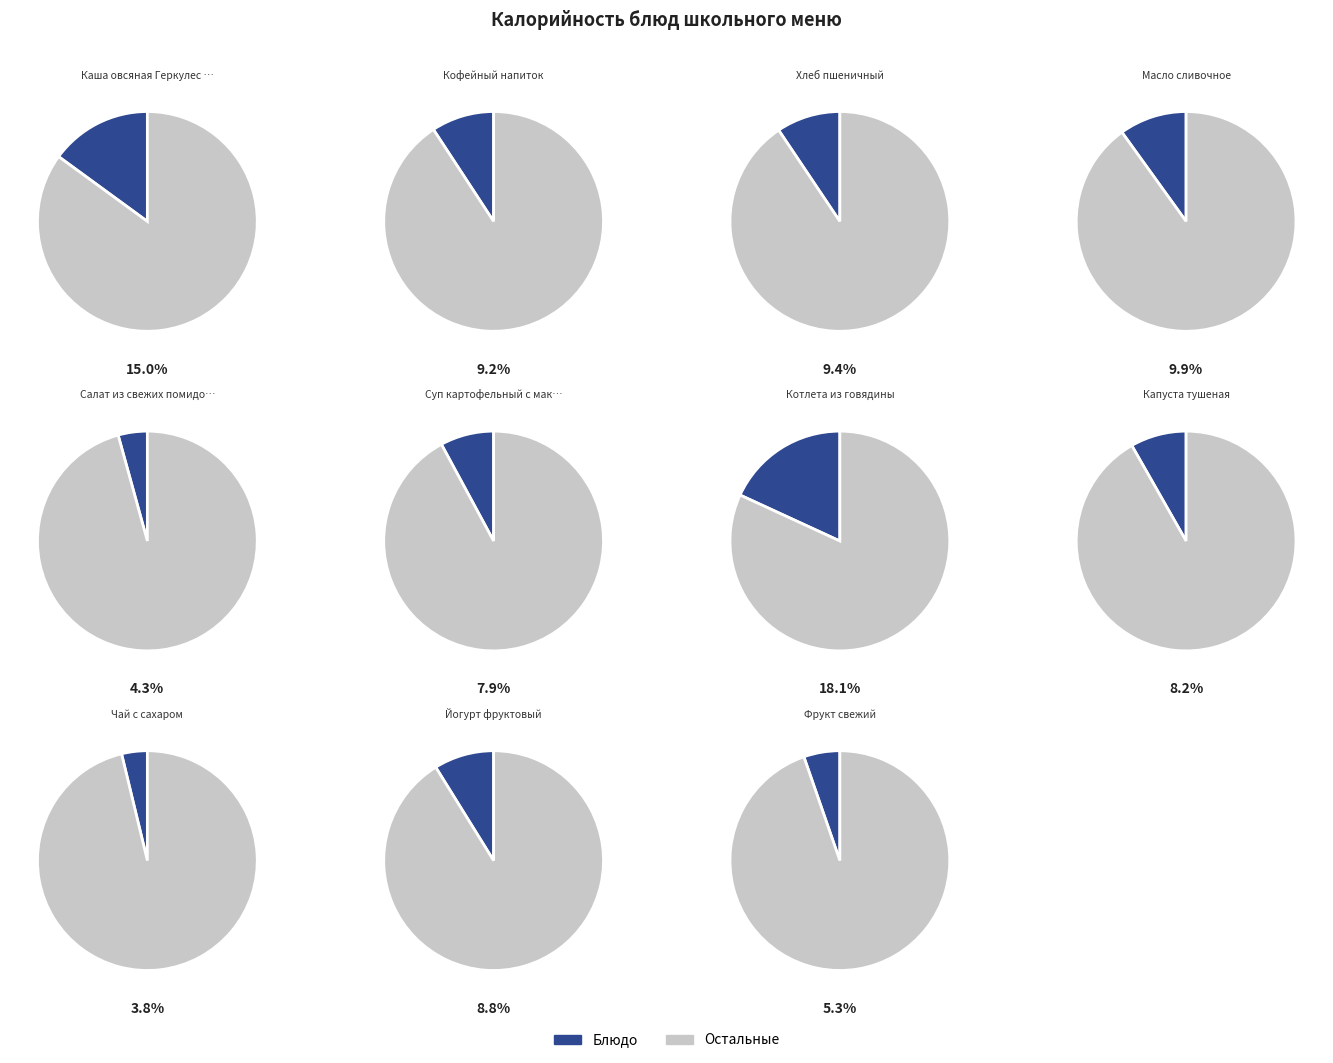

Is it true that Котлета из говядины is 6% of the pie?

False